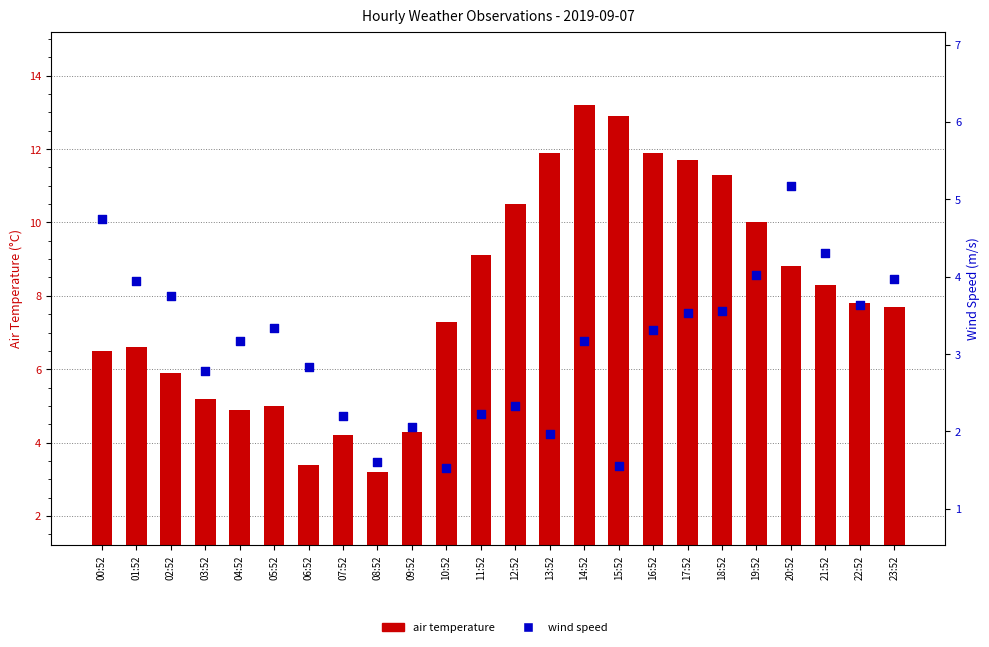

What are all the series names shown in the legend?

air temperature, wind speed